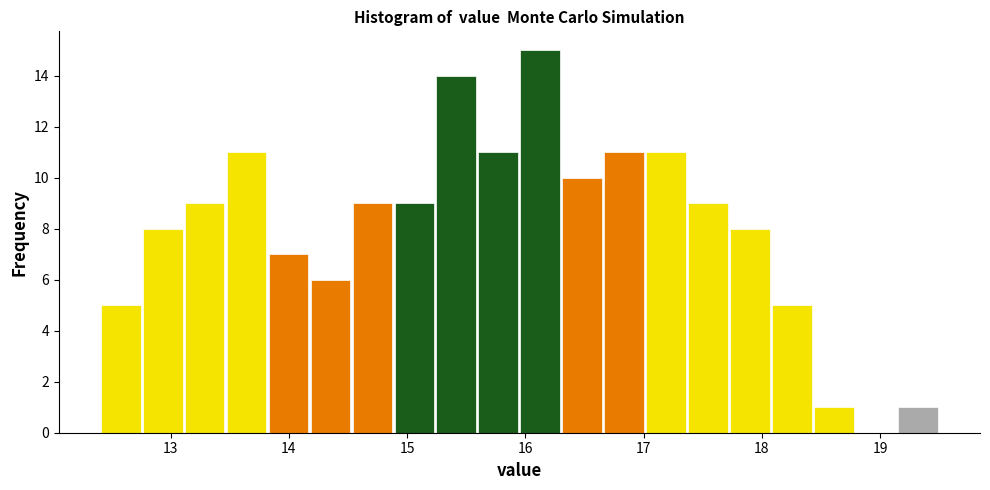

Read against the x-axis, roughly where is the centre of the tallest bar?

16.1